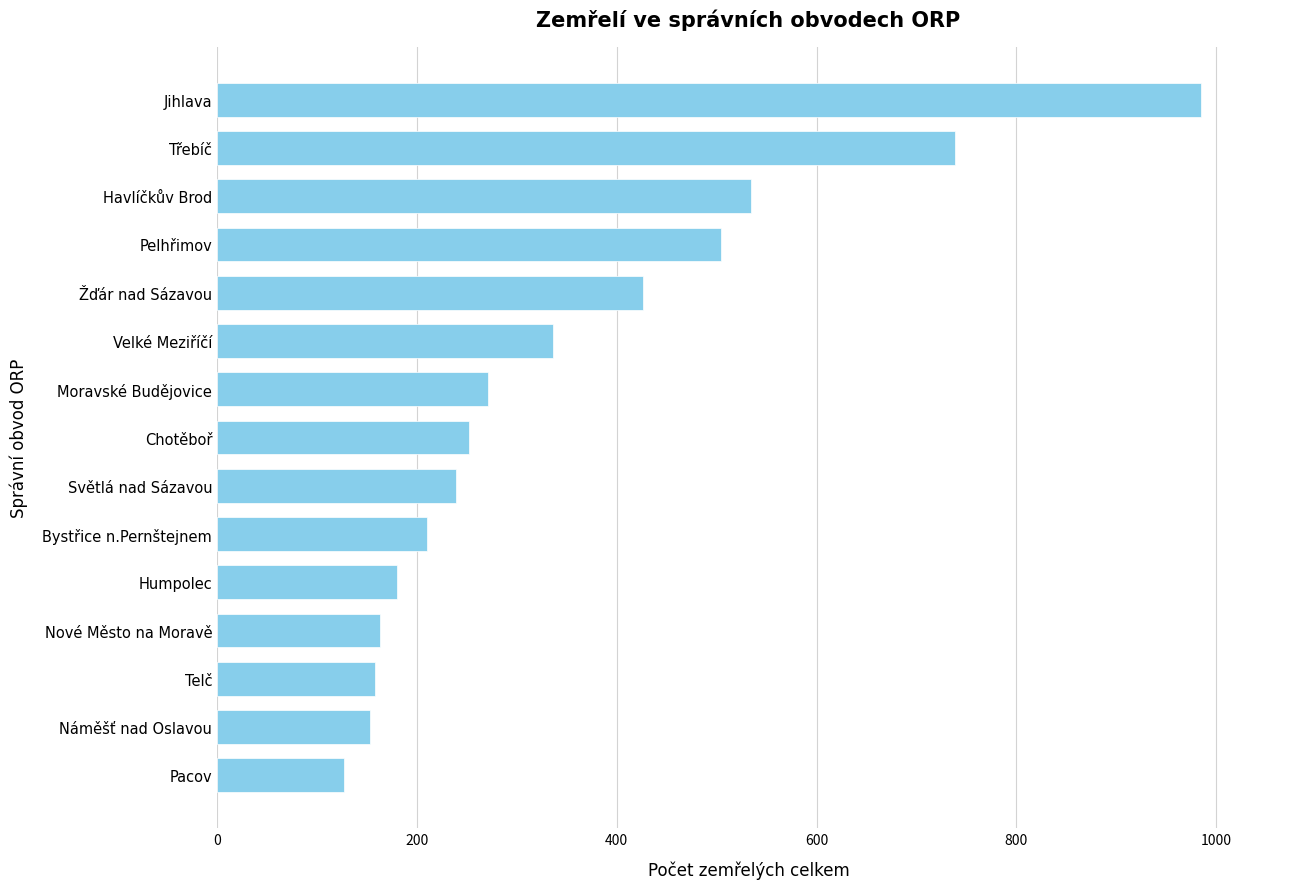

Which category has the highest value across all series?

Jihlava